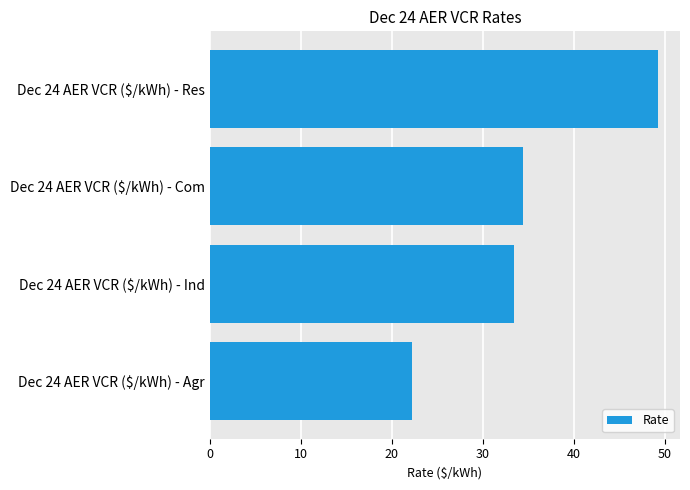

Which category has the lowest value across all series?

Dec 24 AER VCR ($/kWh) - Agr